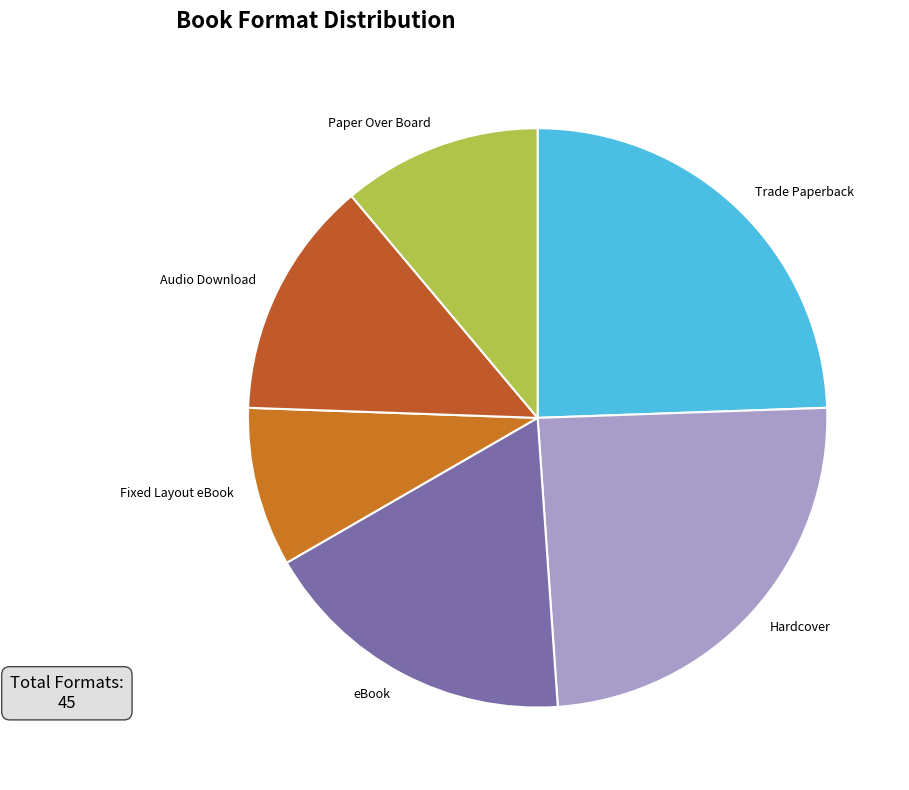

Is it true that Fixed Layout eBook is 9% of the pie?

True